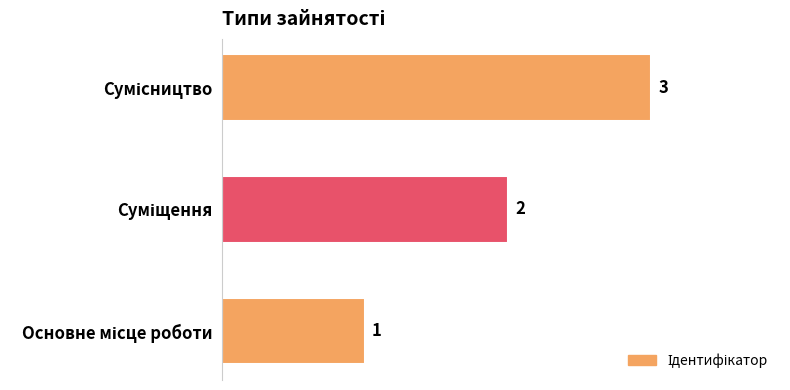

What is the greatest value displayed?

3